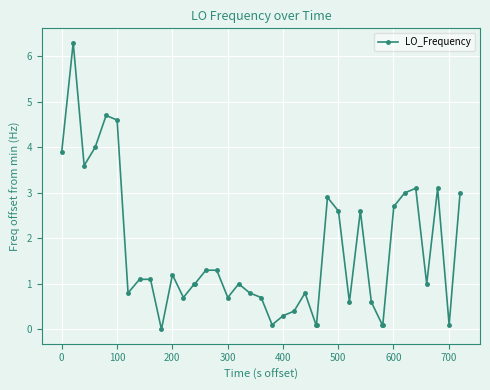

What is the maximum value shown in the chart?

6.3